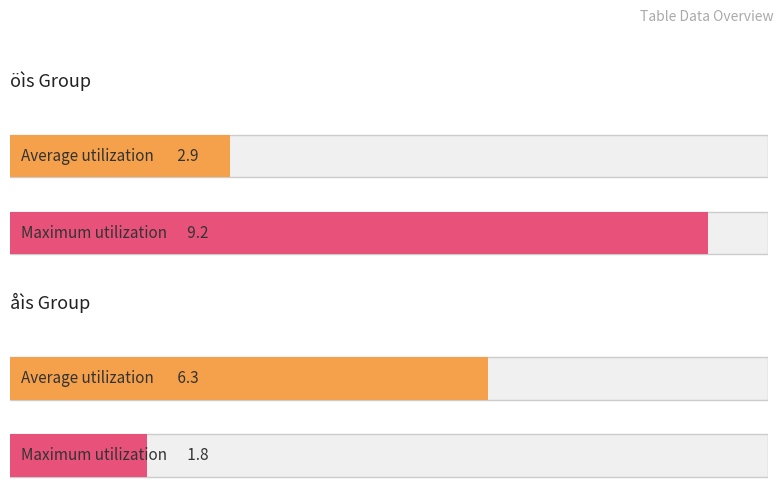

What are all the series names shown in the legend?

Average utilization, Maximum utilization